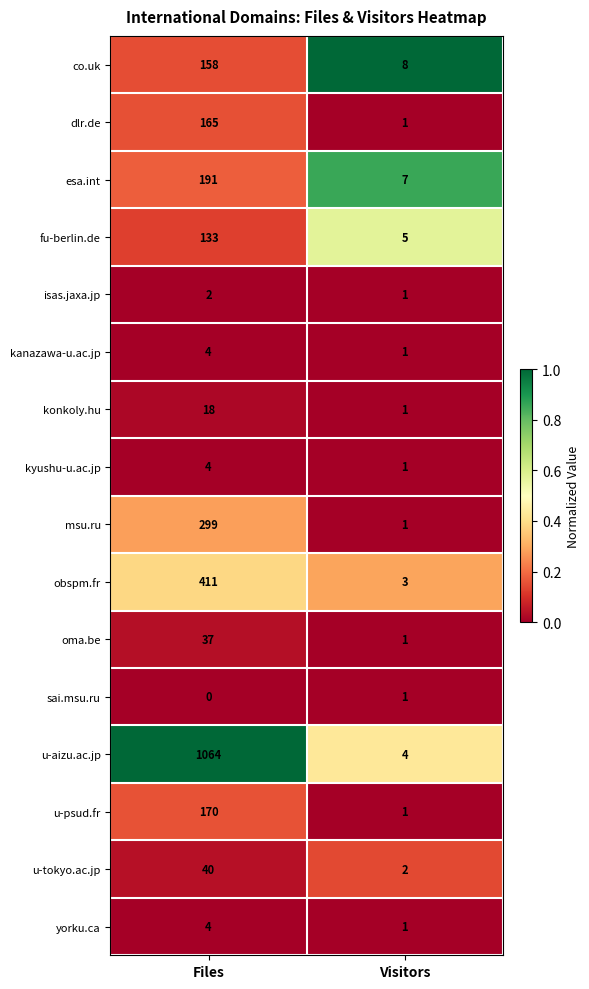

What is the total value across all series at Files?

2700